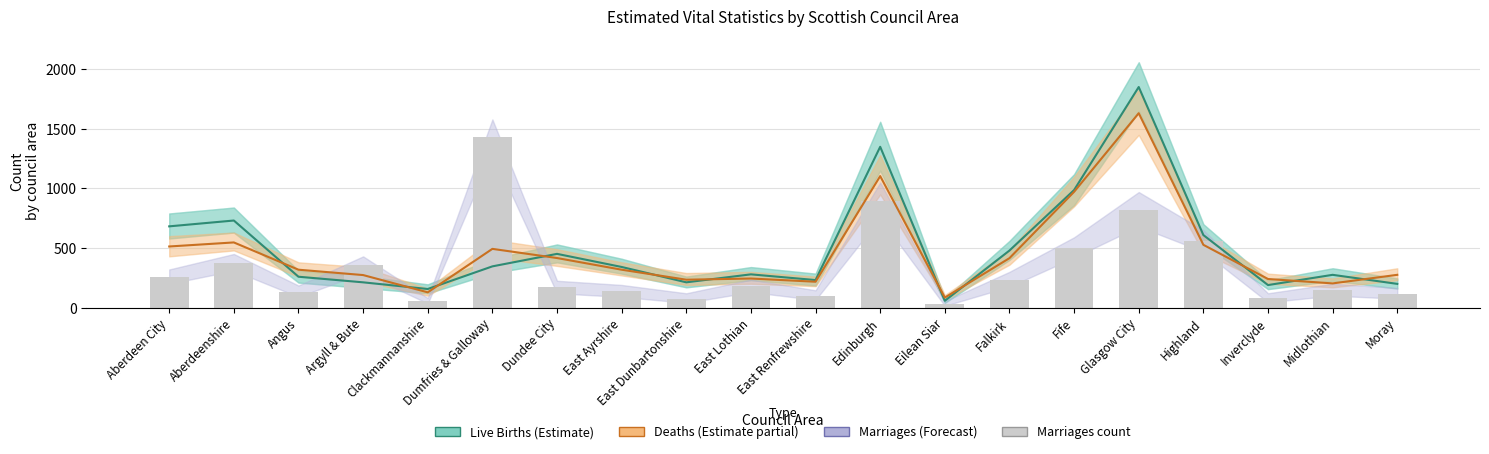

Does the chart contain any negative values?

No